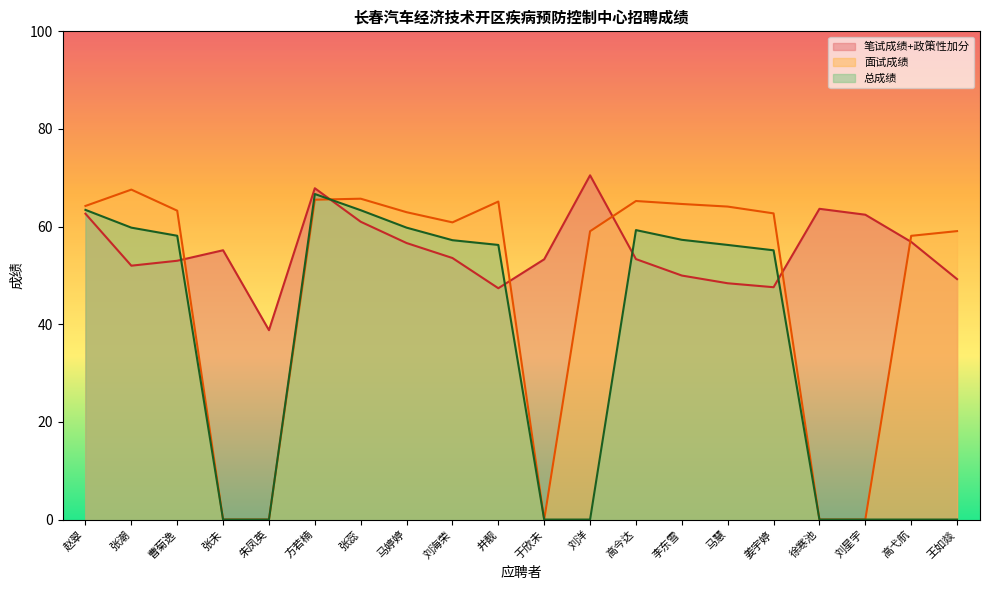

Count the number of data series in this chart.

3